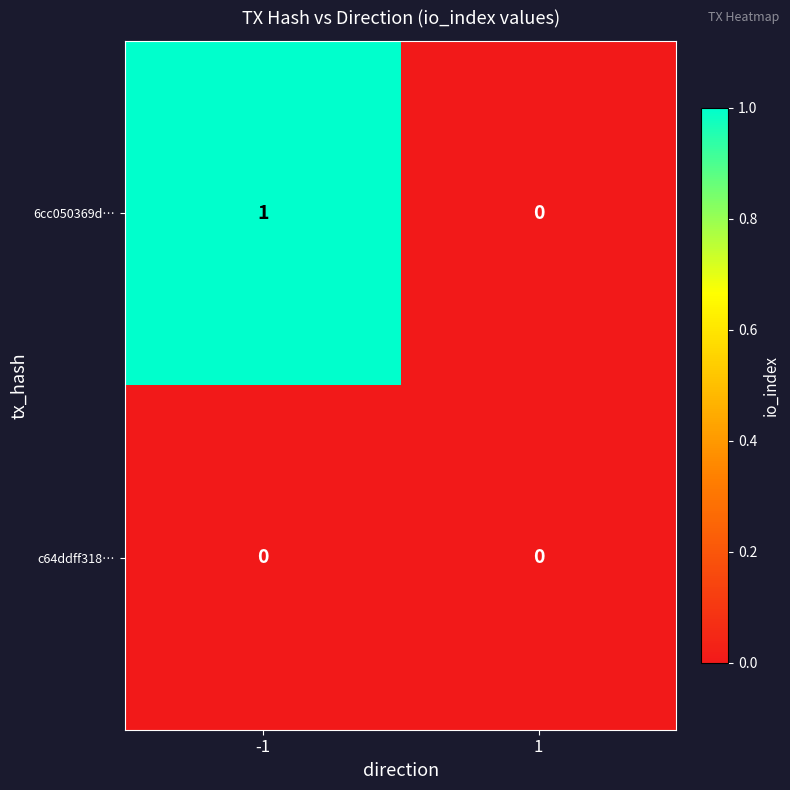

The value of 6cc050369d… at 1 is 0. True or false?

True